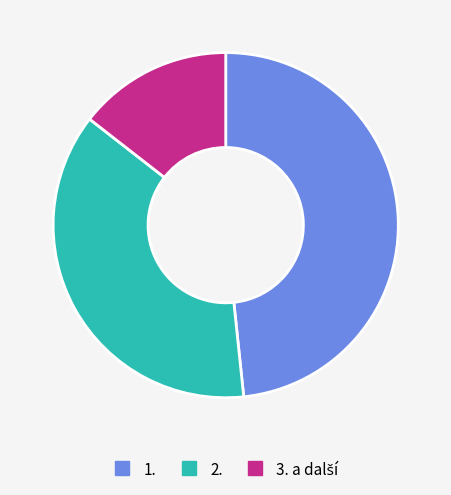

True or false: 2. accounts for 46% of the total.

False